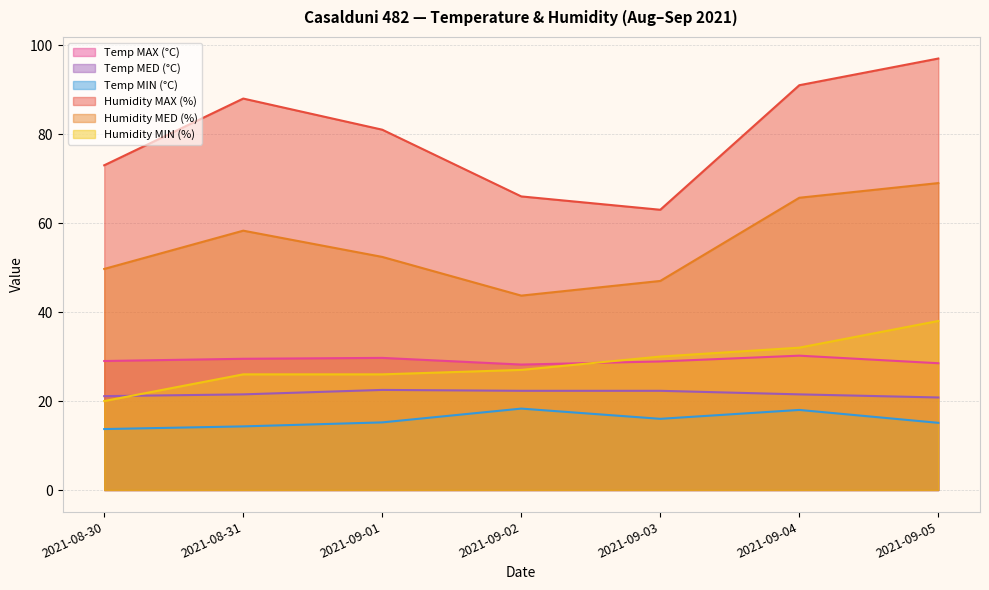

How many lines are shown in the chart?

6